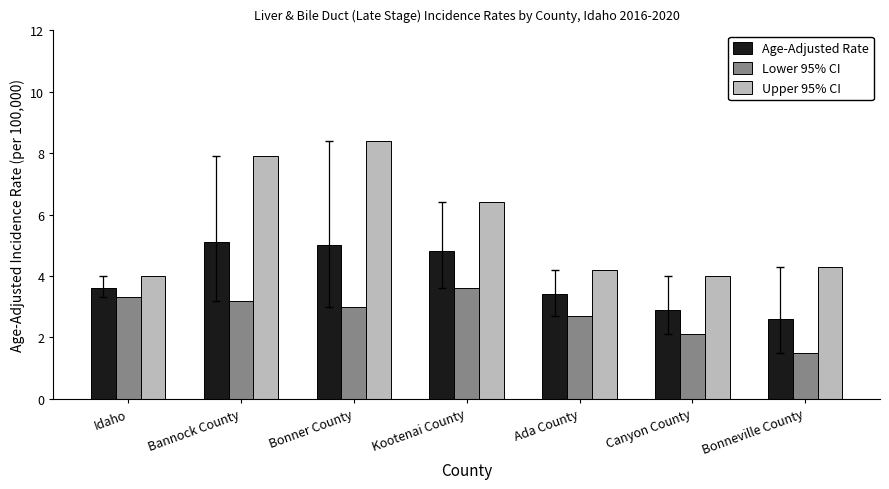

Are the bars horizontal?

No